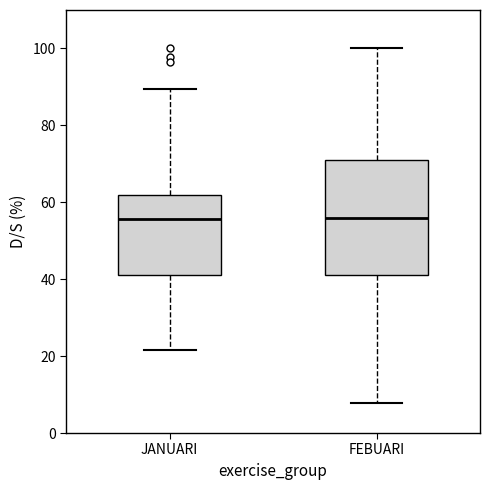

Reading left to right, transcribe this box plot: for each box, give where its median line is, the range the box spans, and where its two whiskers end, as read against the y-axis. The values are not printed on the chart, so give them approximately, as read against the axis.

JANUARI: median 56, box 42 to 62, whiskers 22 to 90
FEBUARI: median 56, box 42 to 72, whiskers 8 to 100